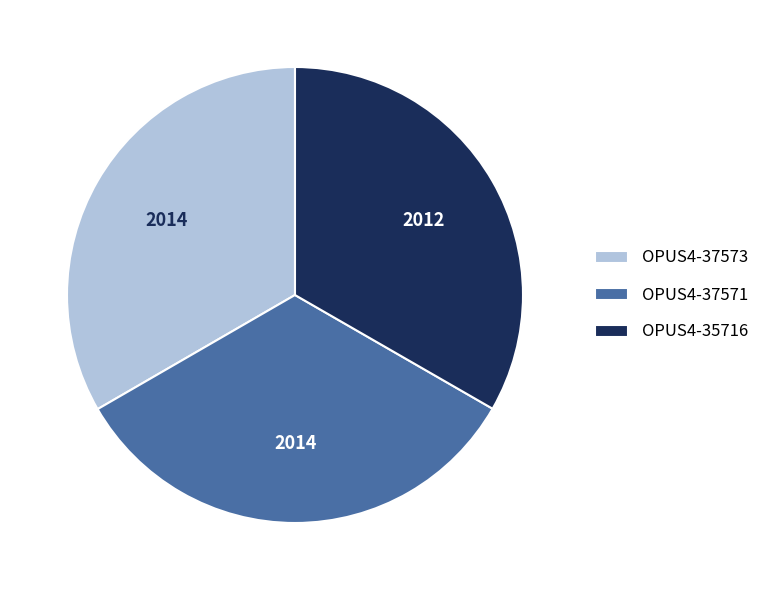

The OPUS4-37573 slice represents 44% of the pie. True or false?

False